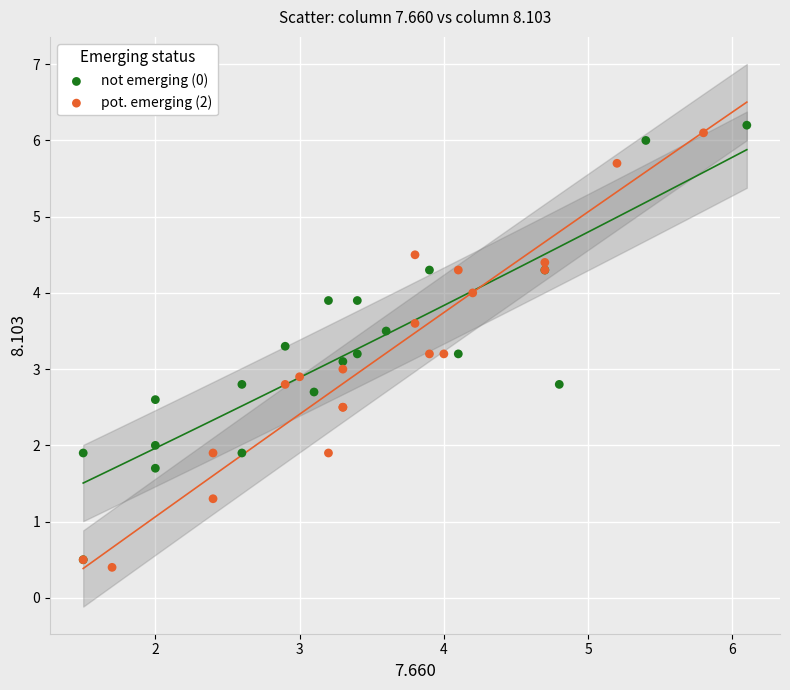

Which series contains the lowest Y value?

pot. emerging (2)